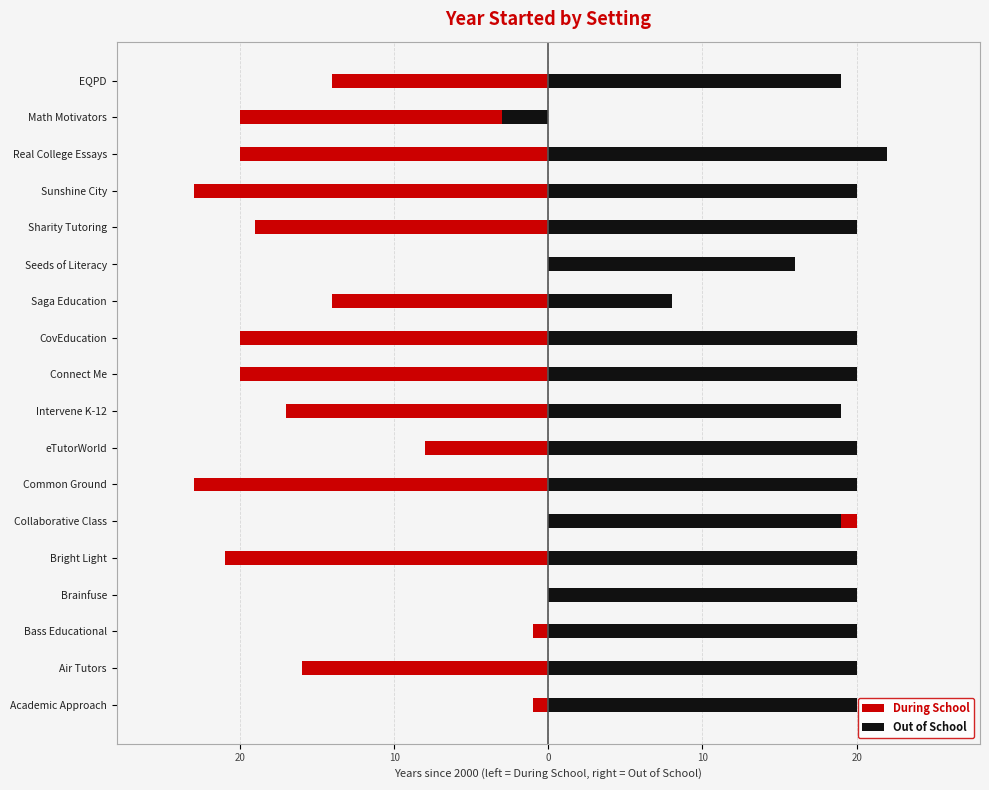

Rank the series by their average value, from highest to lowest.

Out of School, During School